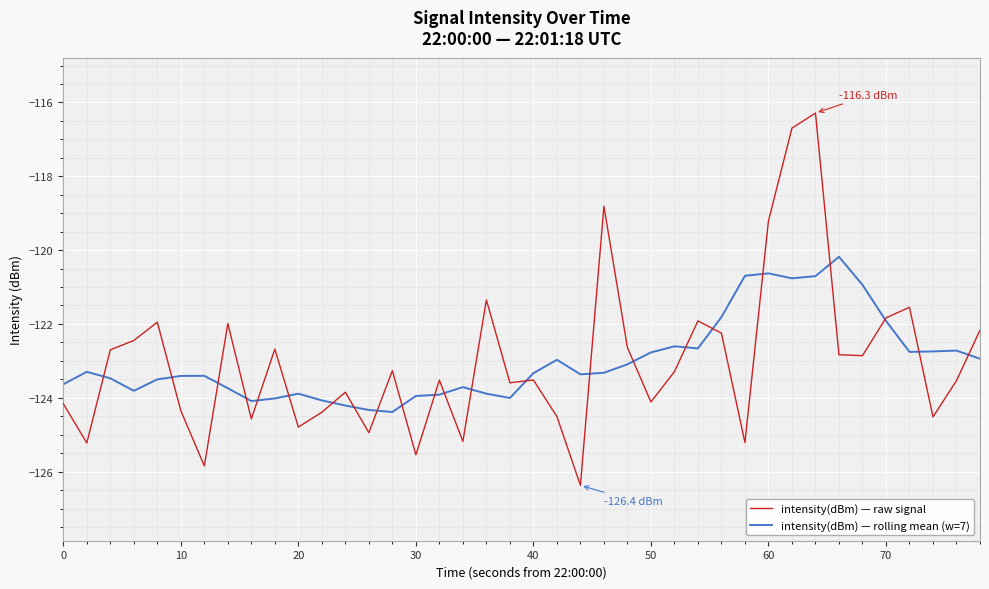

After their last crossing, which series has the higher values: intensity(dBm) — rolling mean (w=7) or intensity(dBm) — raw signal?

intensity(dBm) — raw signal